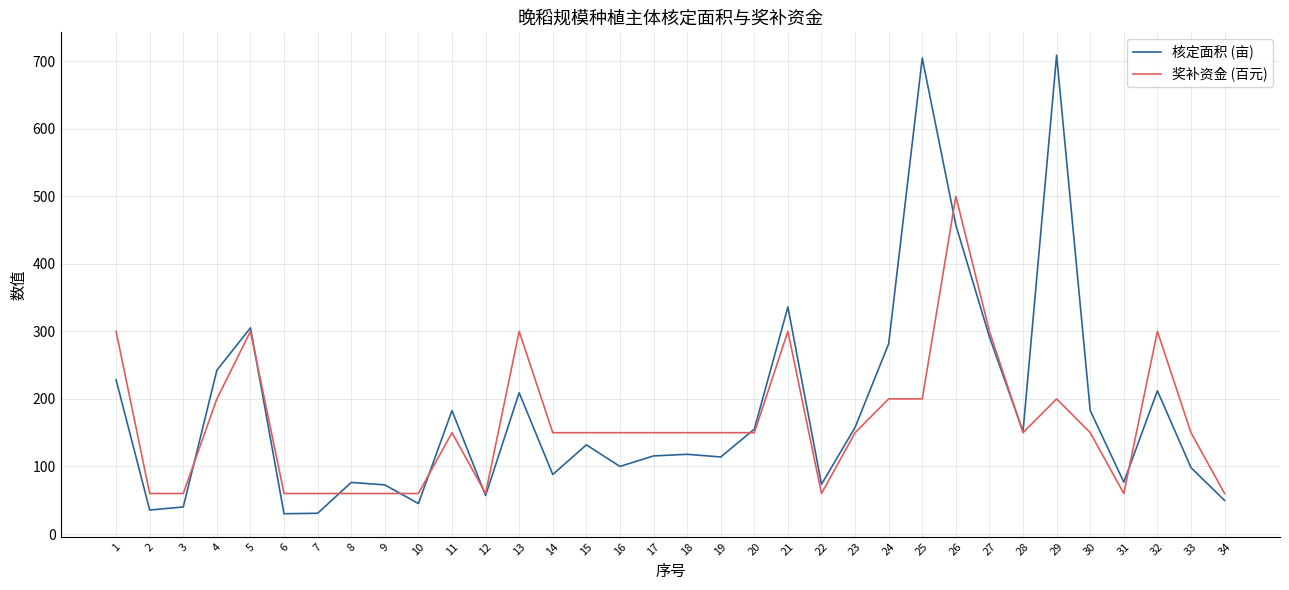

The value of 核定面积 (亩) at 26 is 277.9. True or false?

False